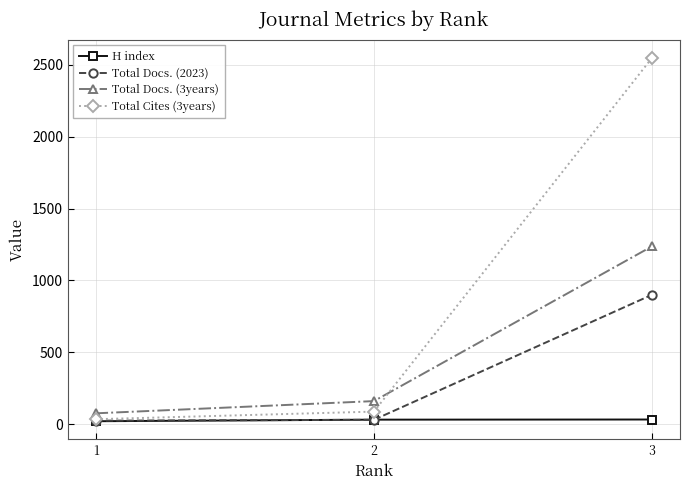

Count the number of categories in the chart.

3